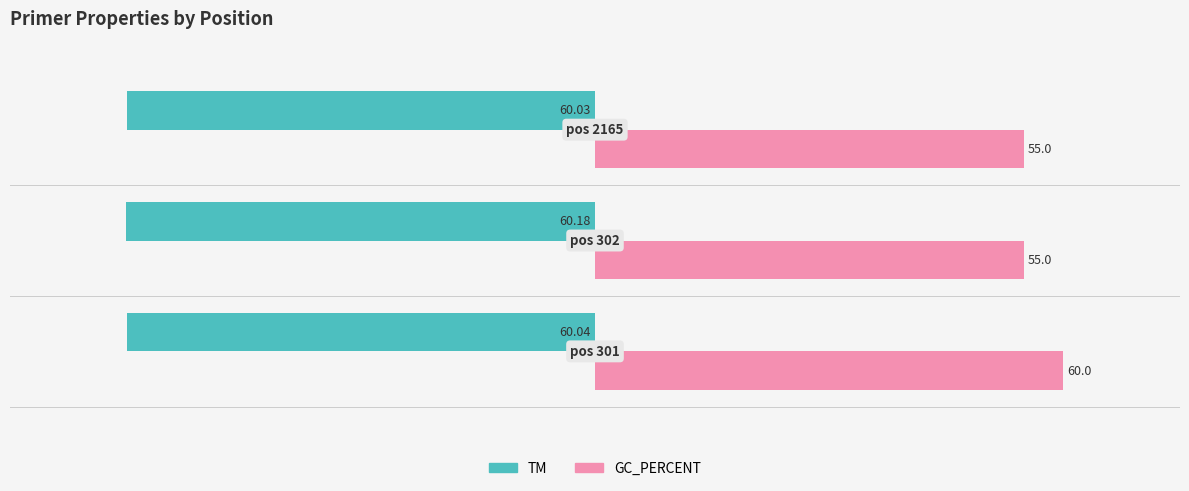

Which label corresponds to the smallest value in the chart?

1.0